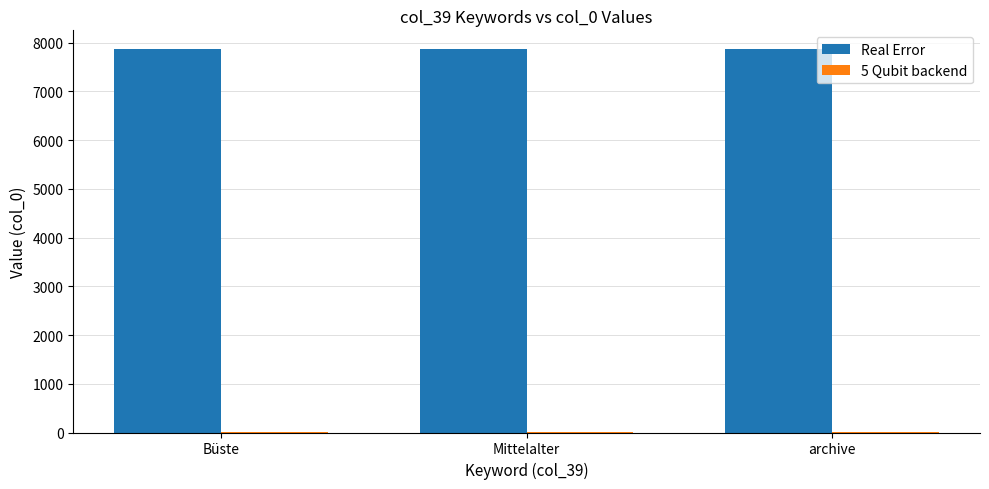

What is the maximum value shown in the chart?

7861